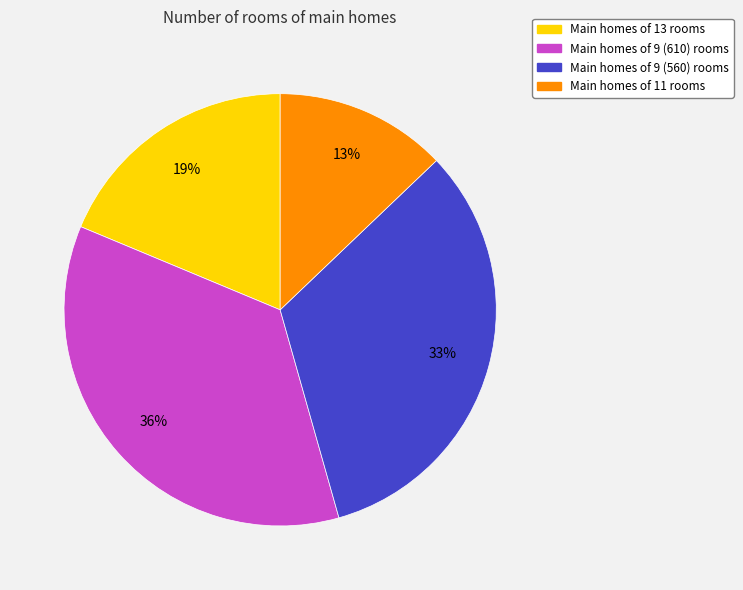

To the nearest percent, what is the difference between the largest and smallest slice percentages?

23%